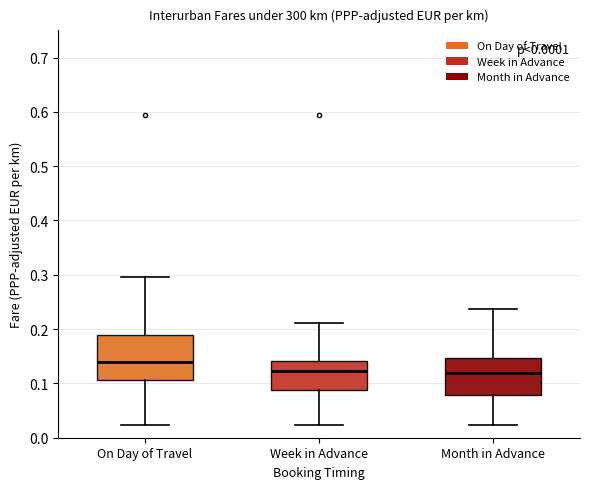

Reading left to right, read every box against the y-axis: the position of its median line, the range the box covers, and the ends of its whiskers. The values are not printed on the chart, so give them approximately, as read against the axis.

On Day of Travel: median 0.14, box 0.11 to 0.19, whiskers 0.02 to 0.30
Week in Advance: median 0.12, box 0.09 to 0.14, whiskers 0.02 to 0.21
Month in Advance: median 0.12, box 0.08 to 0.15, whiskers 0.02 to 0.24